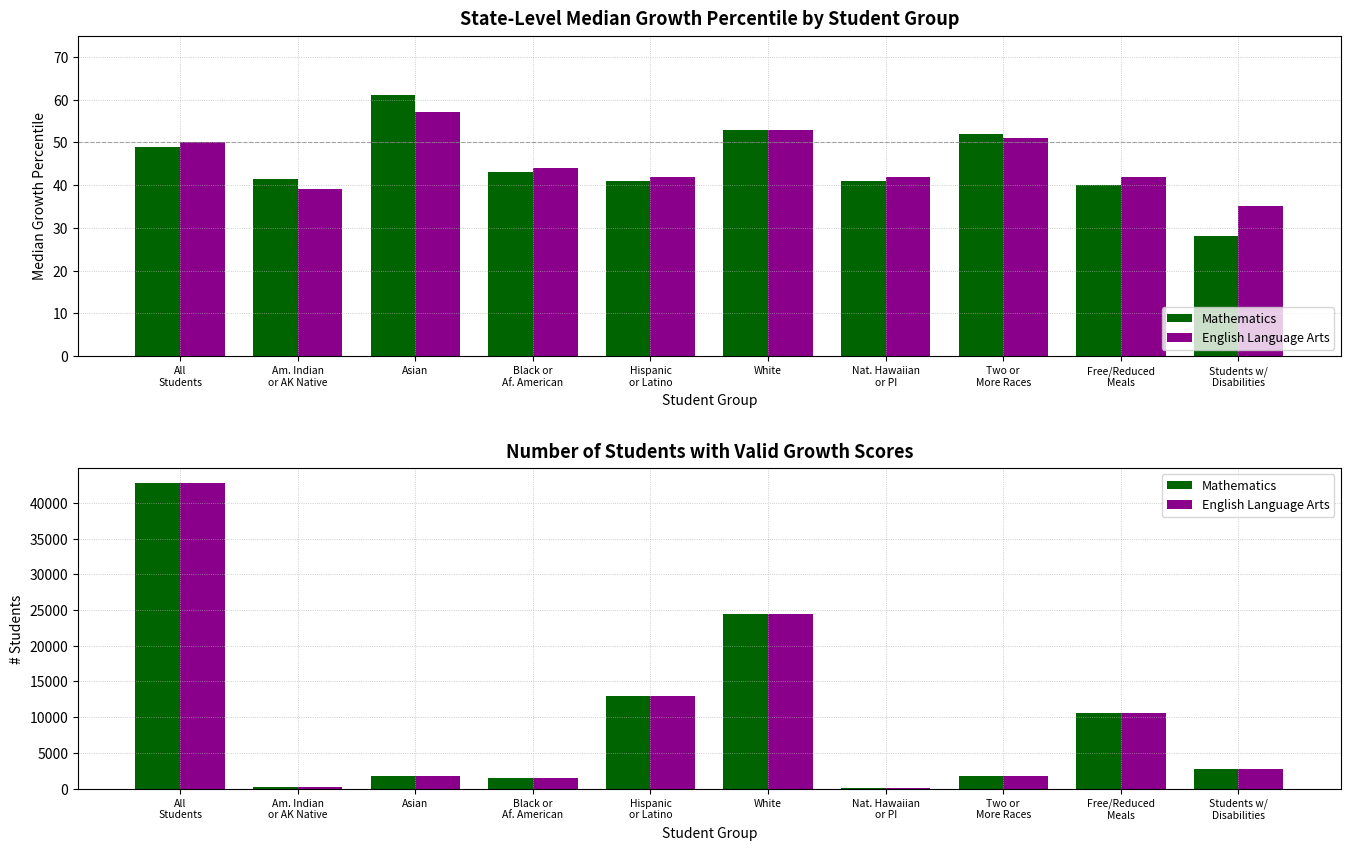

True or false: English Language Arts has a value of 499 at Black or
Af. American.

False